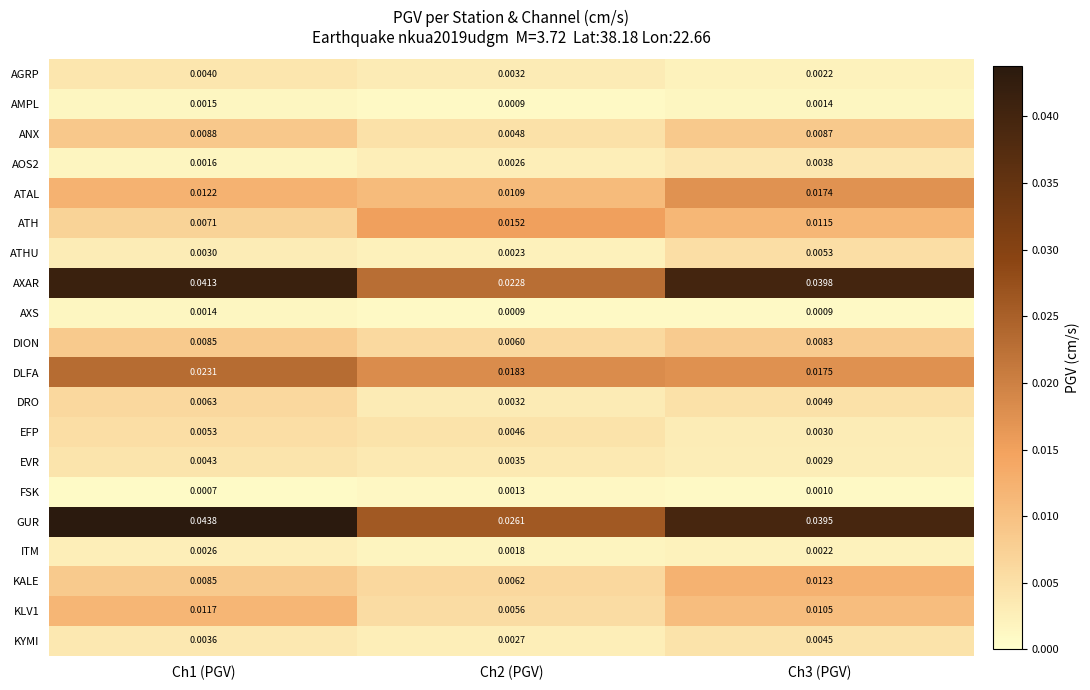

Which series has the widest spread of values?

AXAR